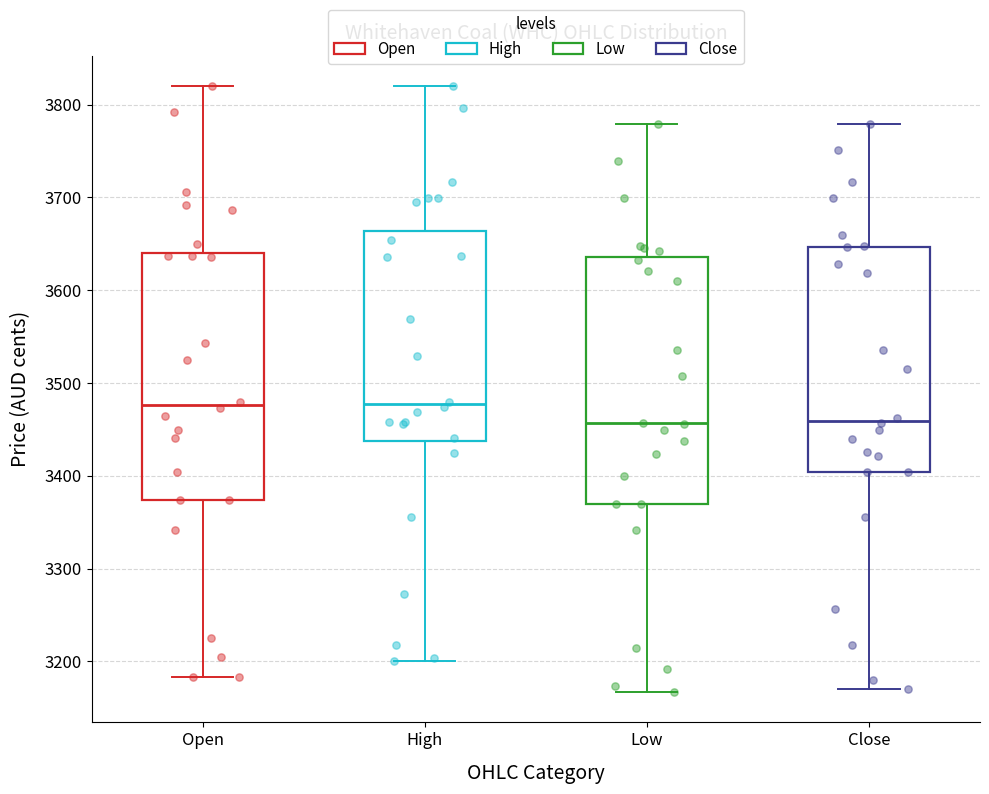

Where does the lower whisker of the box for High end on the y-axis? The values are not printed on the chart, so give them approximately, as read against the axis.

3200